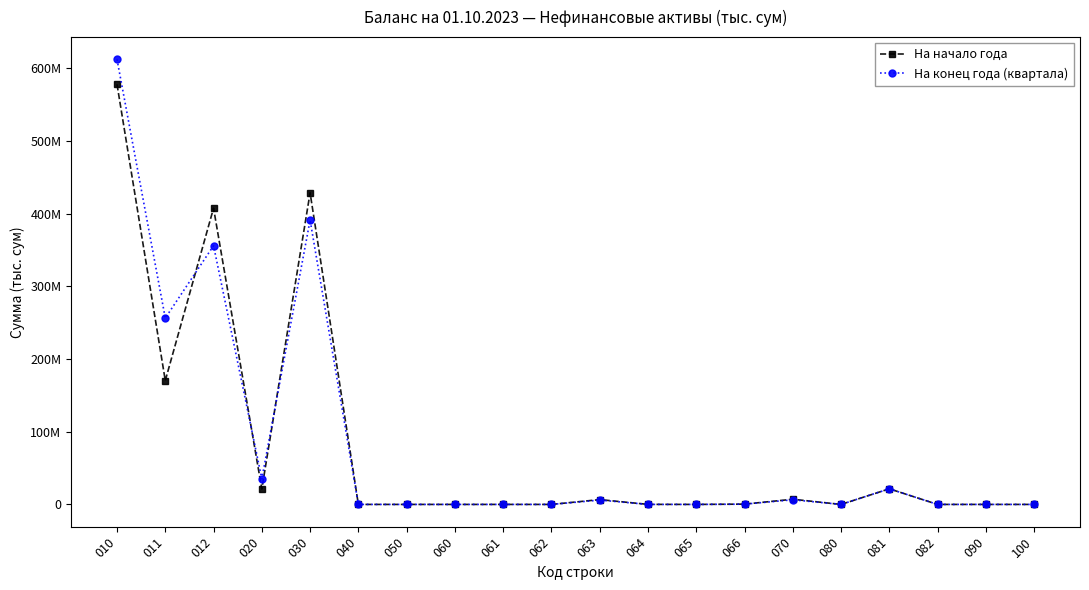

Rank the series at 020 from lowest to highest value.

На начало года, На конец года (квартала)